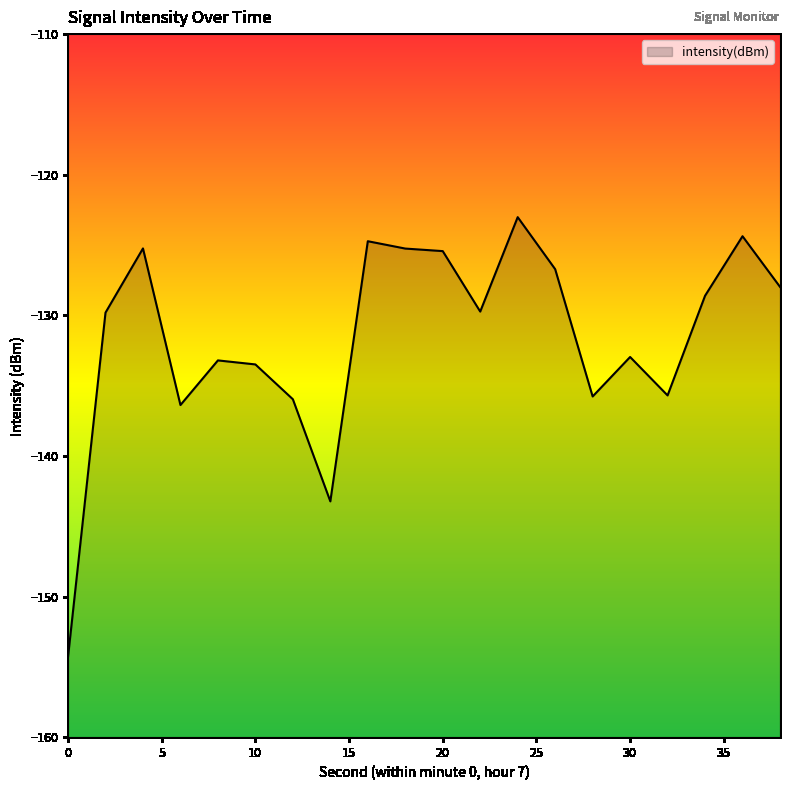

Where is the first local maximum?

4